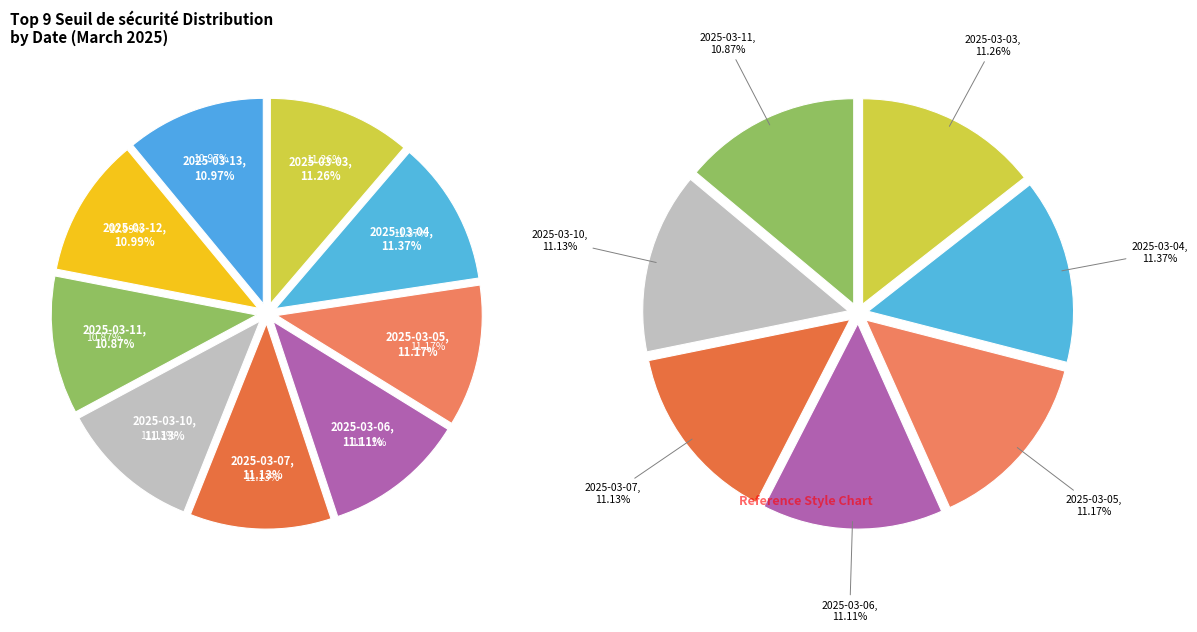

To the nearest percent, what is the average slice percentage?

11%